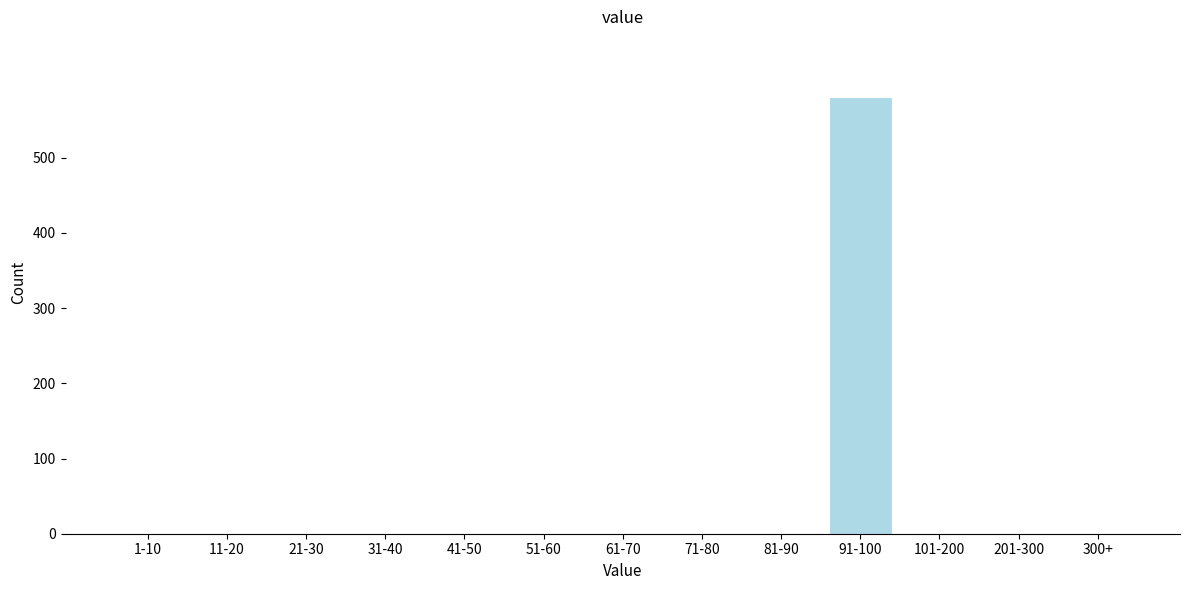

Reading left to right, what are all the values shown in this chart?

1-10=0	11-20=0	21-30=0	31-40=0	41-50=0	51-60=0	61-70=0	71-80=0	81-90=0	91-100=581	101-200=0	201-300=0	300+=0